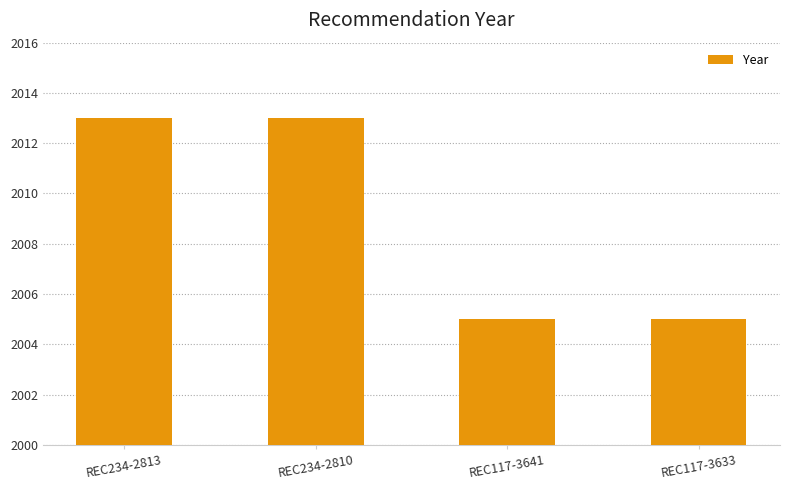

How many distinct data groups are displayed?

1